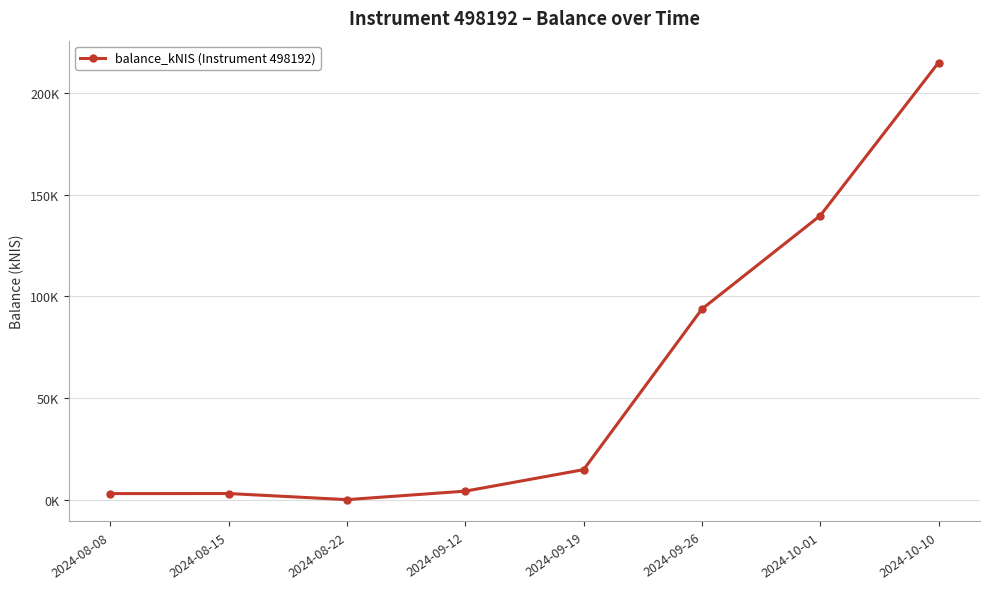

Reading left to right, list all the values displayed in this chart.

2024-08-08=3.0	2024-08-15=3.0	2024-08-22=0.0	2024-09-12=4.2	2024-09-19=14.8	2024-09-26=93.8	2024-10-01=139.8	2024-10-10=215.1